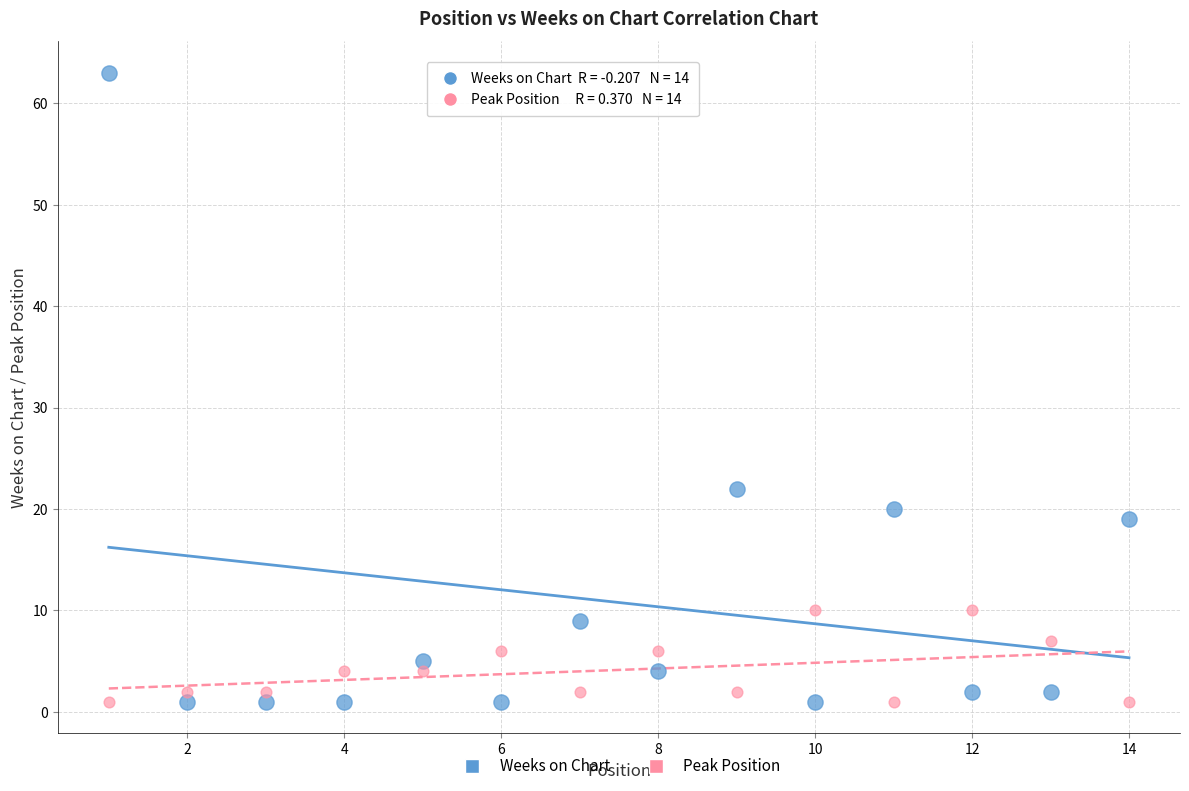

Which series has the largest Y range (max minus min)?

Weeks on Chart